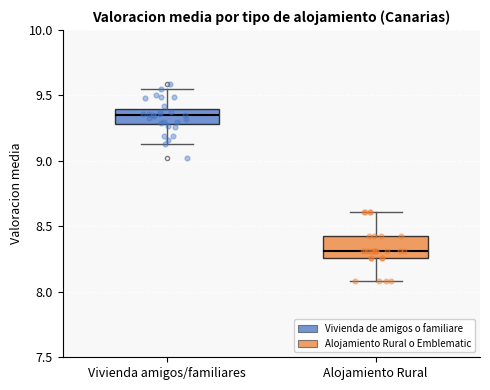

Which box has the highest median line?

Vivienda amigos/familiares